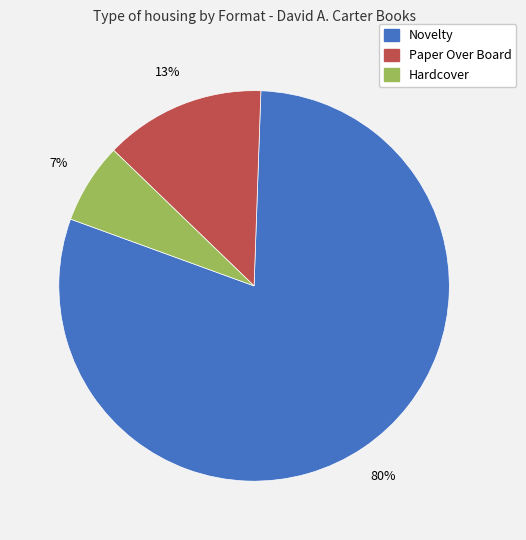

To the nearest percent, what is the difference between the largest and smallest slice percentages?

73%